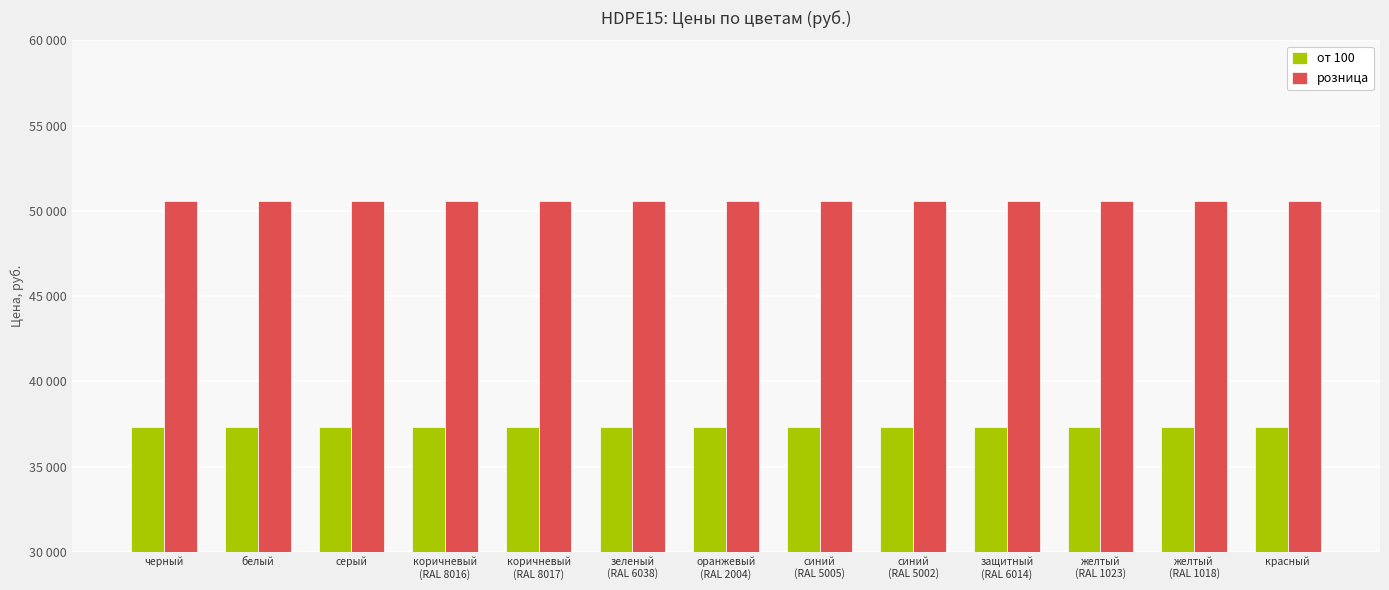

What are all the series names shown in the legend?

от 100, розница